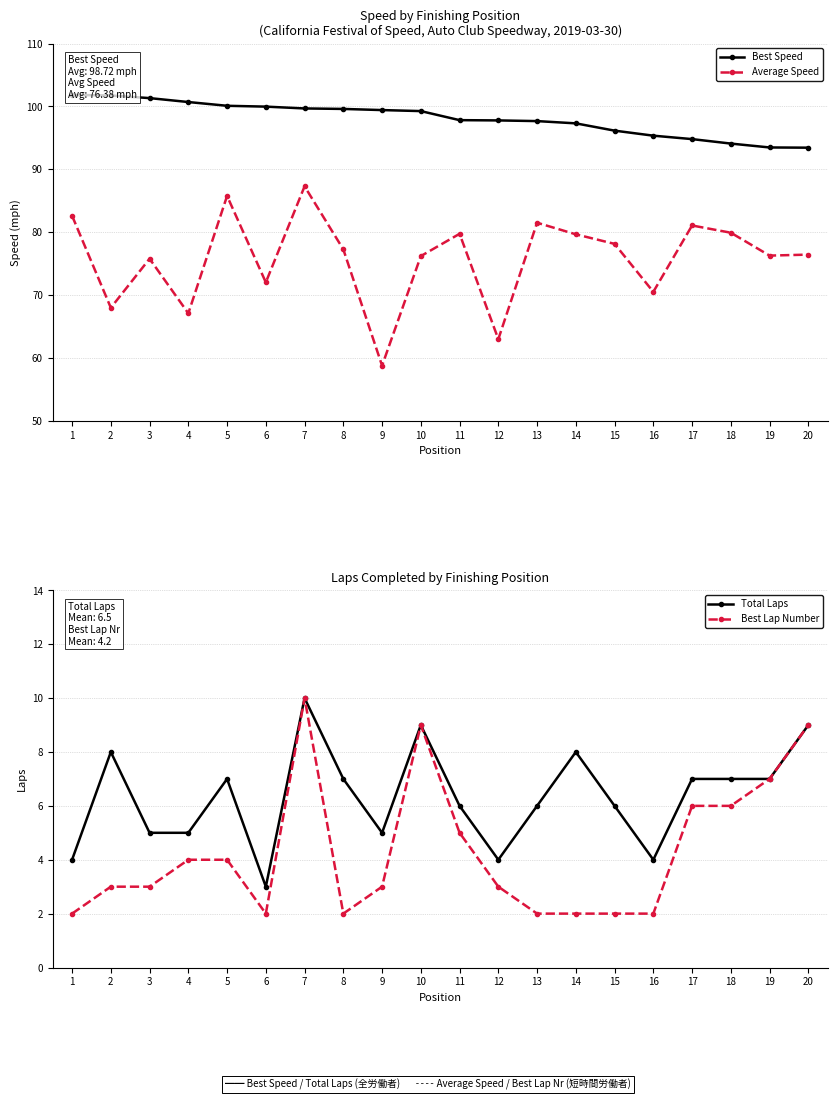

At how many categories does at least one series exceed 15?

20